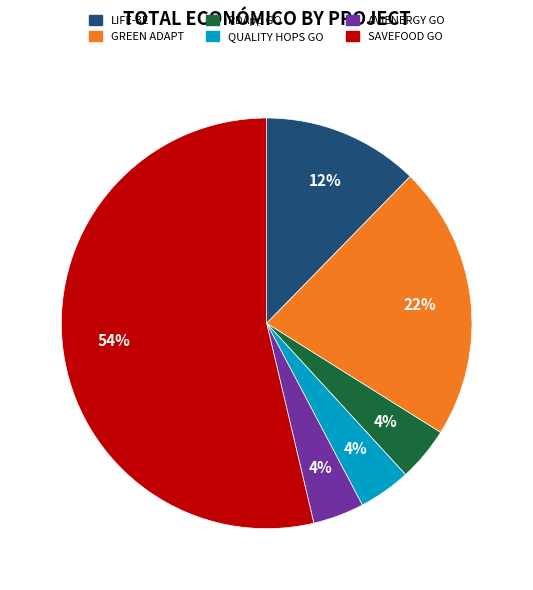

Does SAVEFOOD GO account for over 50% of the chart?

Yes